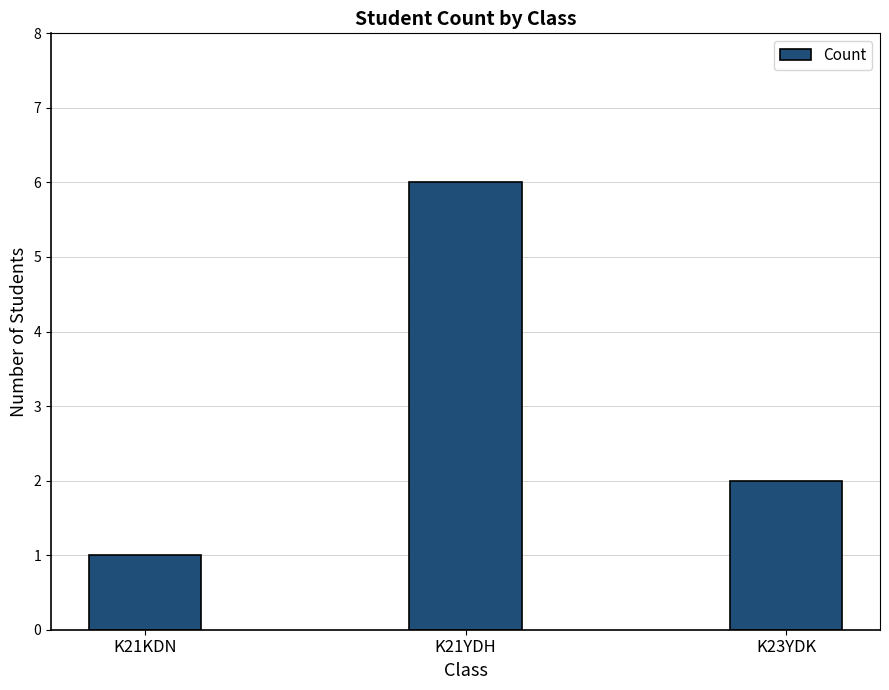

The chart shows a value of 9 at K21YDH. True or false?

False